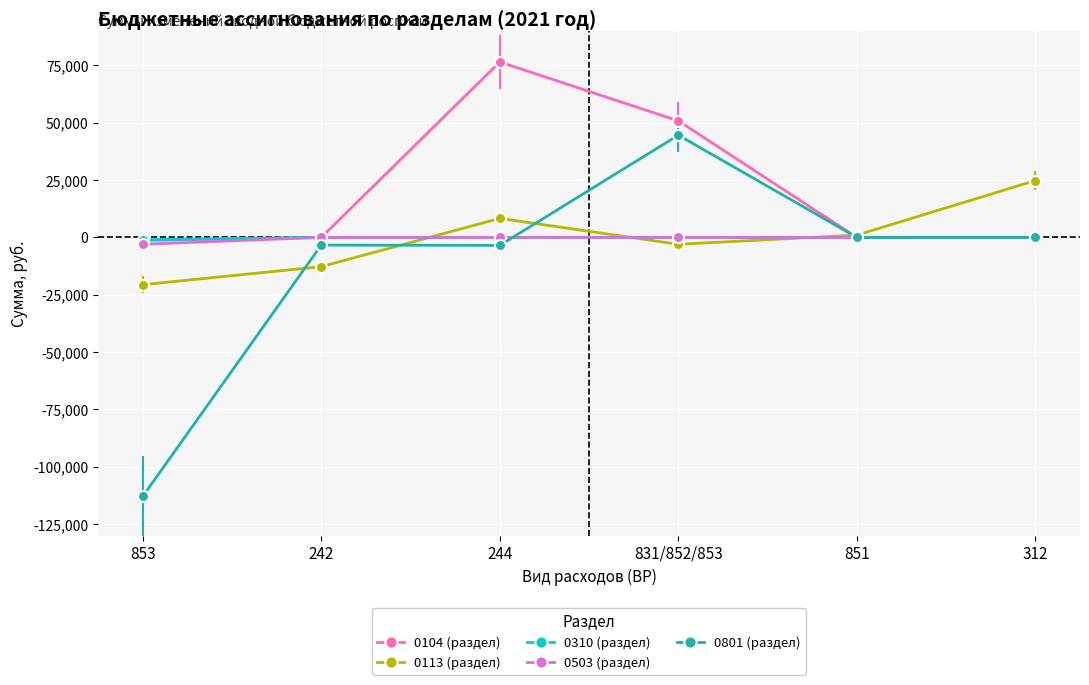

How many lines are shown in the chart?

5